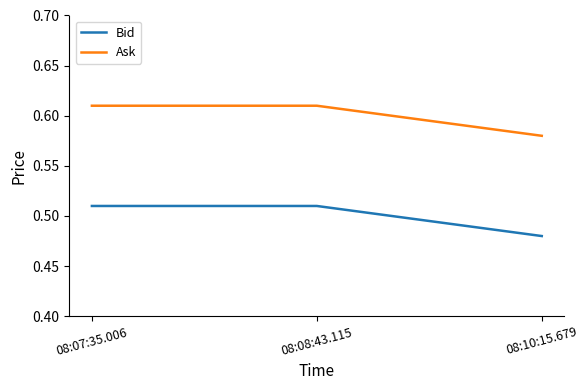

Which series has the largest total across all categories?

Ask